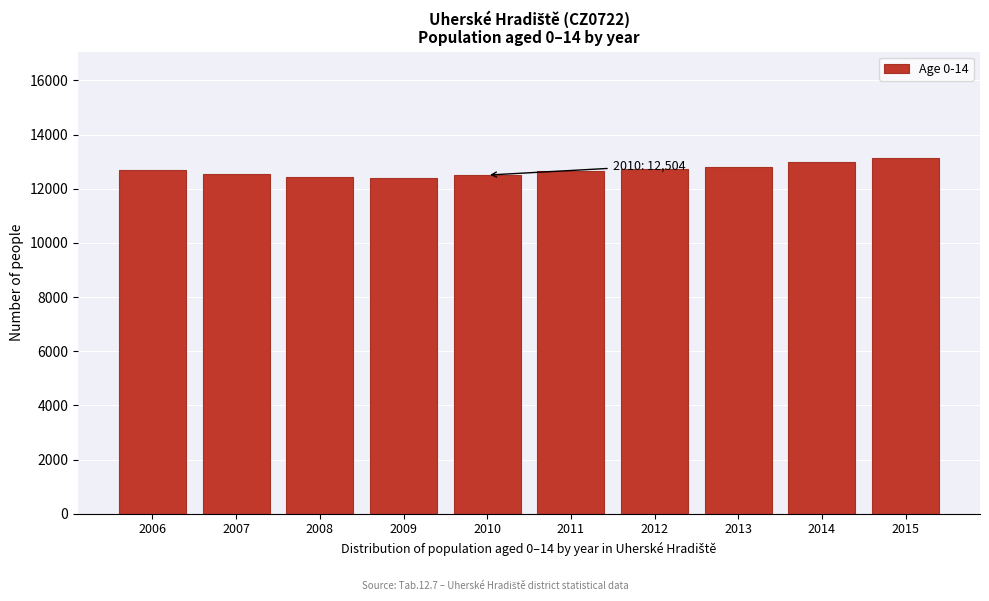

What is the maximum value shown in the chart?

13126